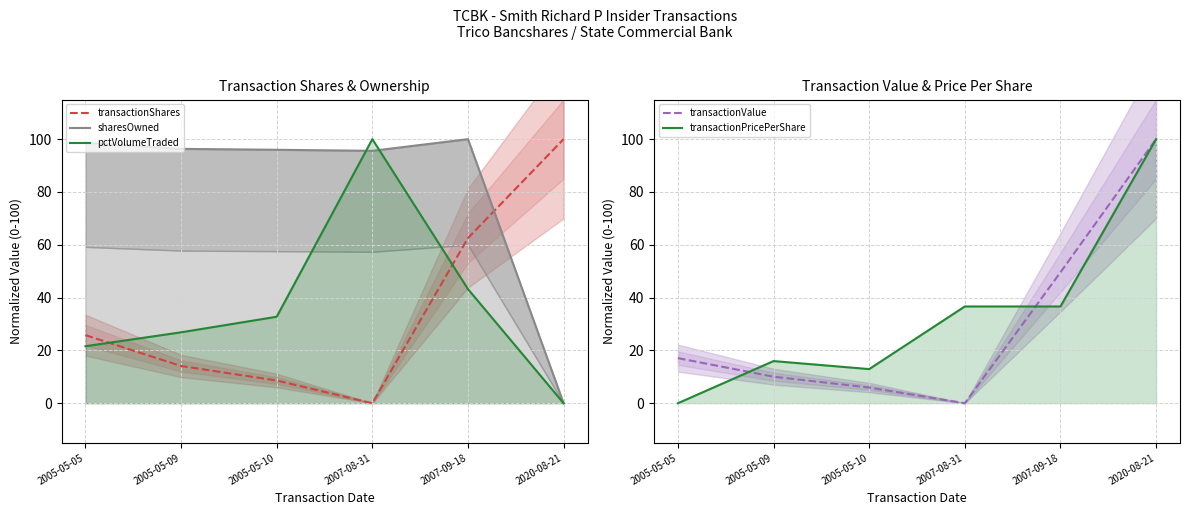

What is the value of the transactionShares point at the 6th from the left?

100.0